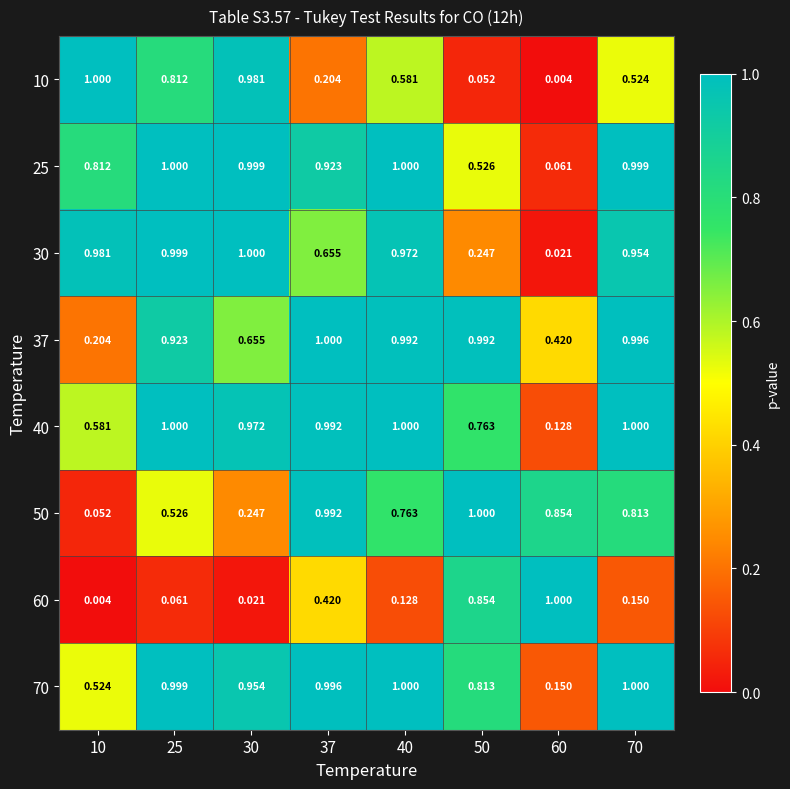

How many data points does each series have?

8